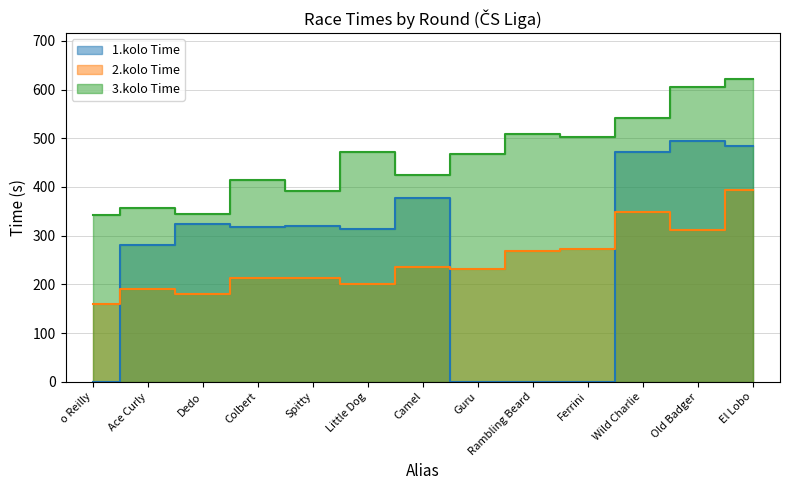

Reading left to right, transcribe all the data shown in this chart.

1.kolo Time: 0.0	281.0	324.6	318.8	319.6	313.6	377.4	0.0	0.0	0.0	471.4	495.0	484.1
2.kolo Time: 160.4	189.5	180.3	213.8	213.3	200.5	235.0	231.9	267.9	273.4	348.7	311.6	394.6
3.kolo Time: 343.2	356.5	344.1	414.6	390.7	472.2	424.9	467.0	509.4	502.1	541.0	604.5	622.4